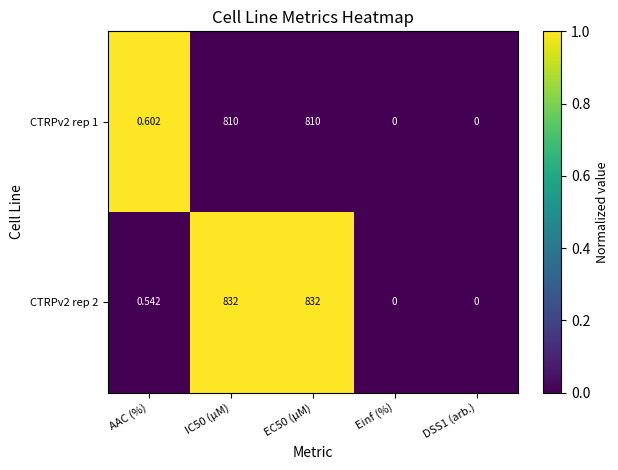

At which label is CTRPv2 rep 2 closest to 416?

AAC (%)